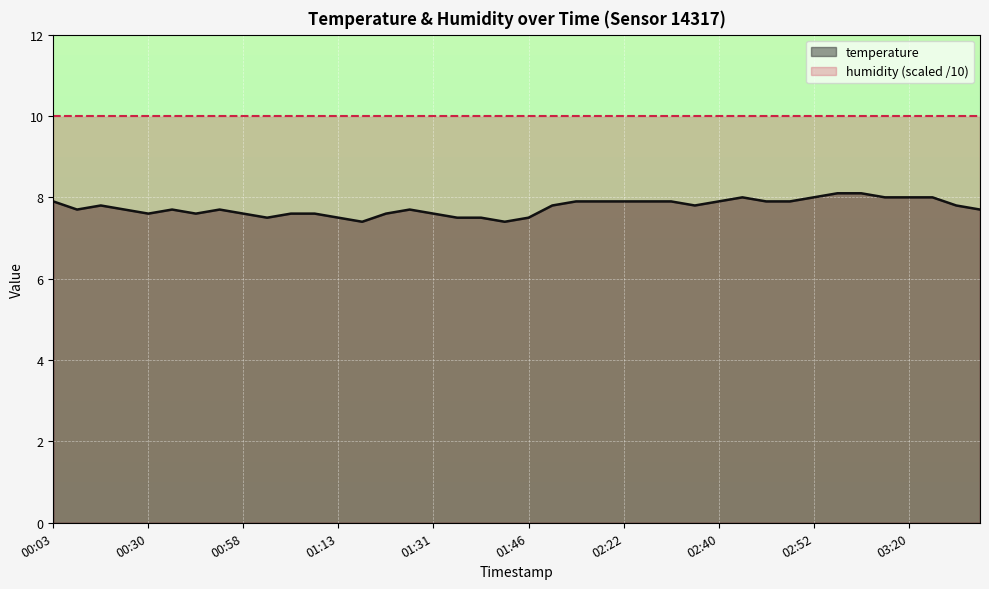

What is the average value?

7.8